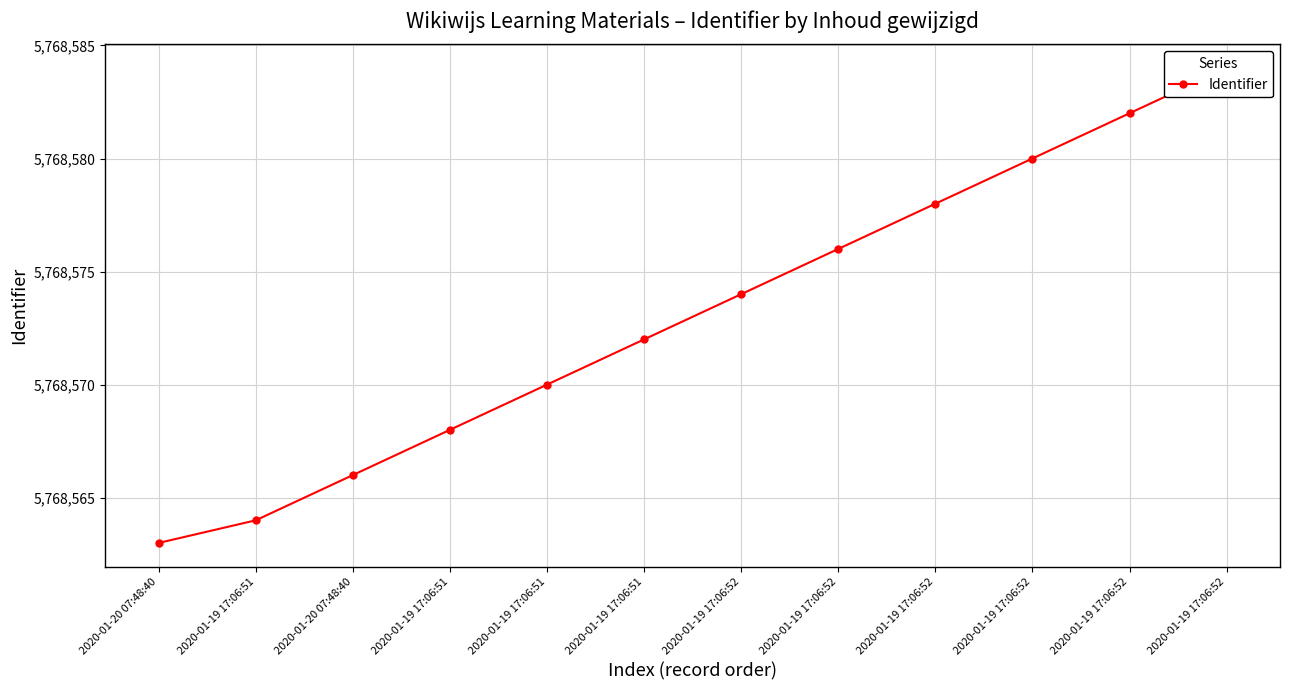

At which category does the chart reach its minimum across all series?

2020-01-20 07:48:40